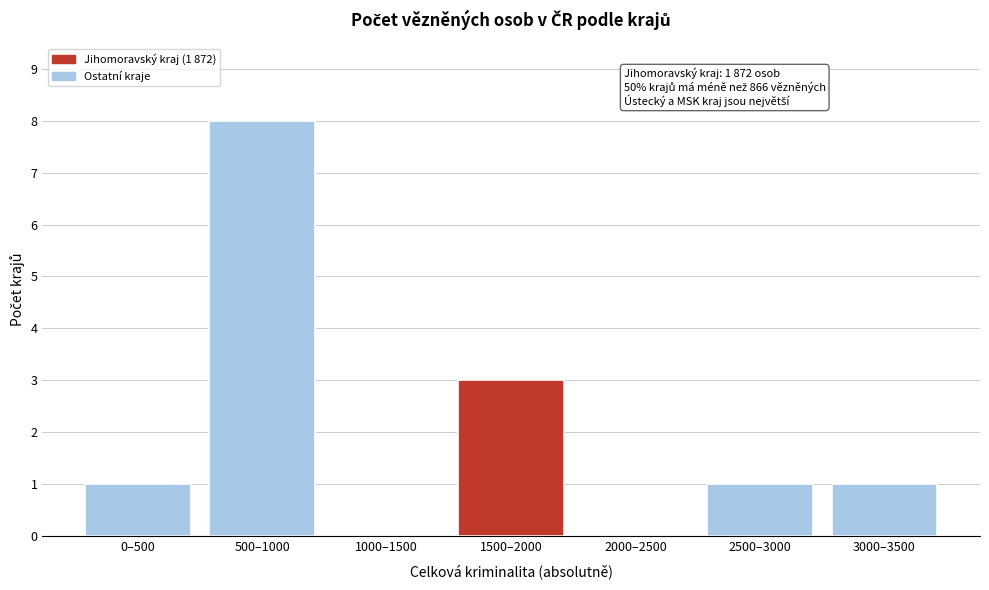

Reading left to right, transcribe all the data shown in this chart.

0–500=1	500–1000=8	1000–1500=0	1500–2000=3	2000–2500=0	2500–3000=1	3000–3500=1